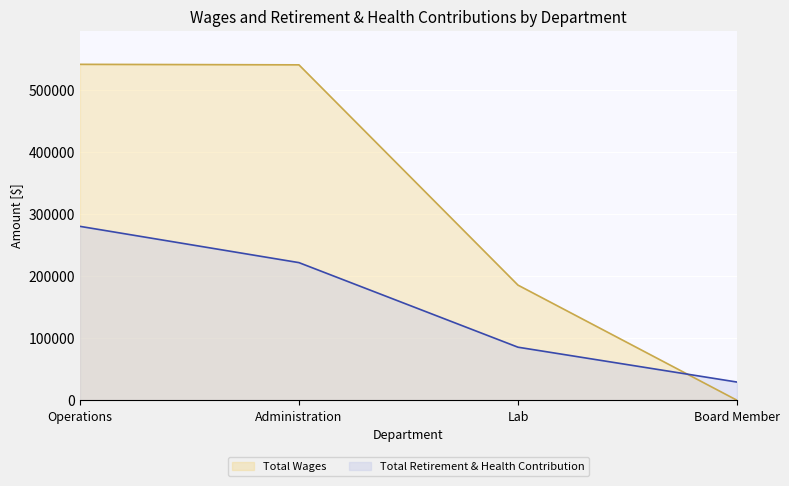

The value of Total Retirement & Health Contribution at Board Member is 29302. True or false?

True